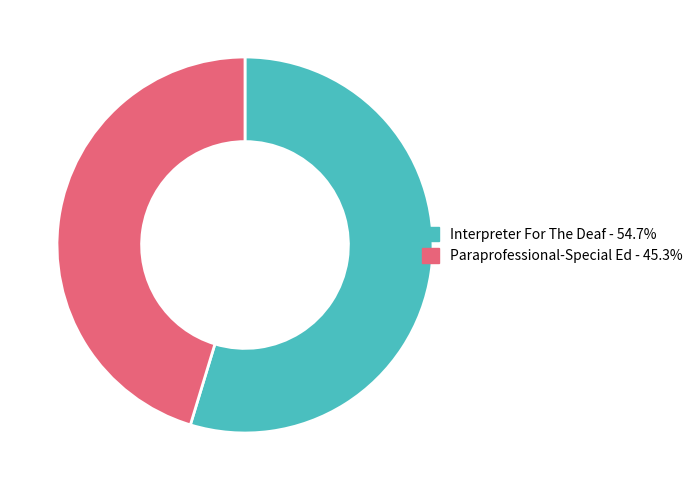

Do Paraprofessional-Special Ed and Interpreter For The Deaf together represent more than half of the pie?

Yes